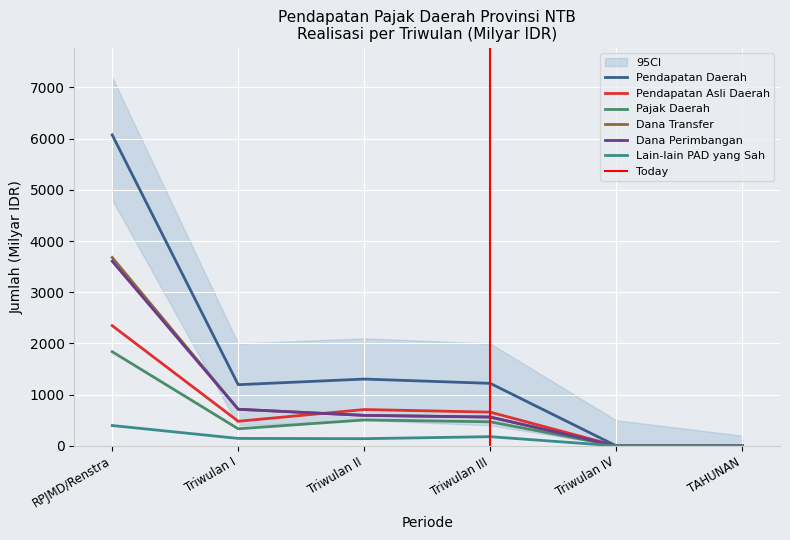

True or false: Pajak Daerah and Dana Transfer intersect in this chart.

False